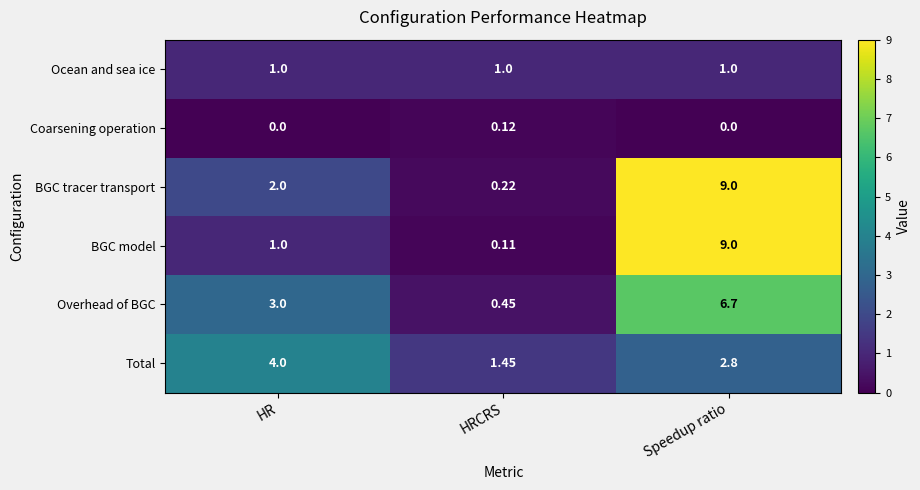

Which category has the lowest value in the BGC model series?

HRCRS